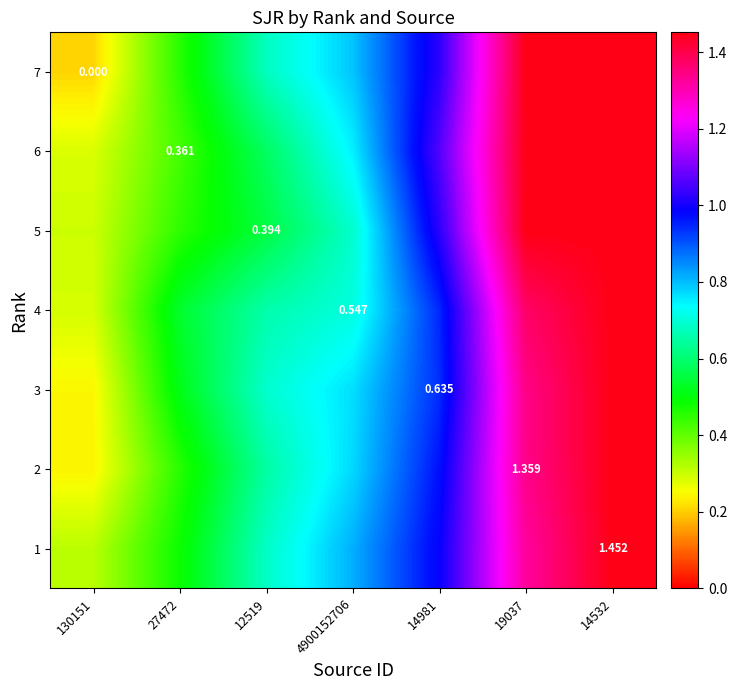

Rank the series by their maximum value, from highest to lowest.

7, 6, 5, 4, 3, 2, 1